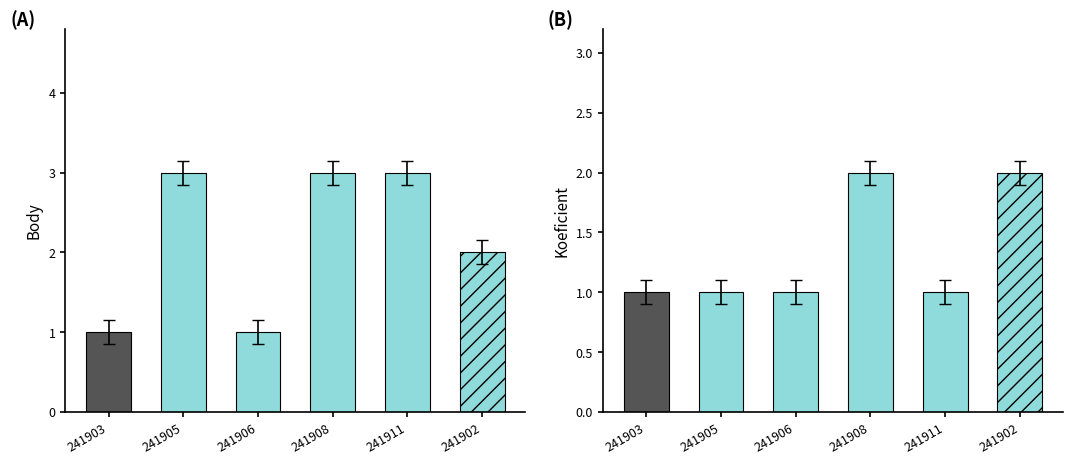

At which label is Koeficient closest to 1?

241903